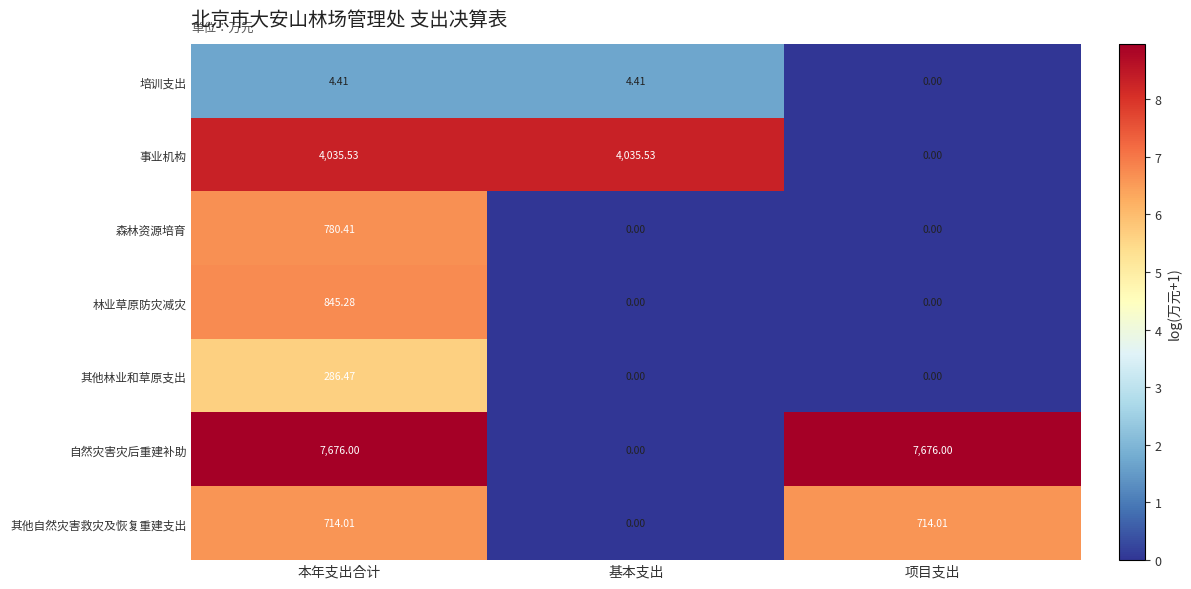

List the series in order of their peak value, highest first.

自然灾害灾后重建补助, 事业机构, 林业草原防灾减灾, 森林资源培育, 其他自然灾害救灾及恢复重建支出, 其他林业和草原支出, 培训支出